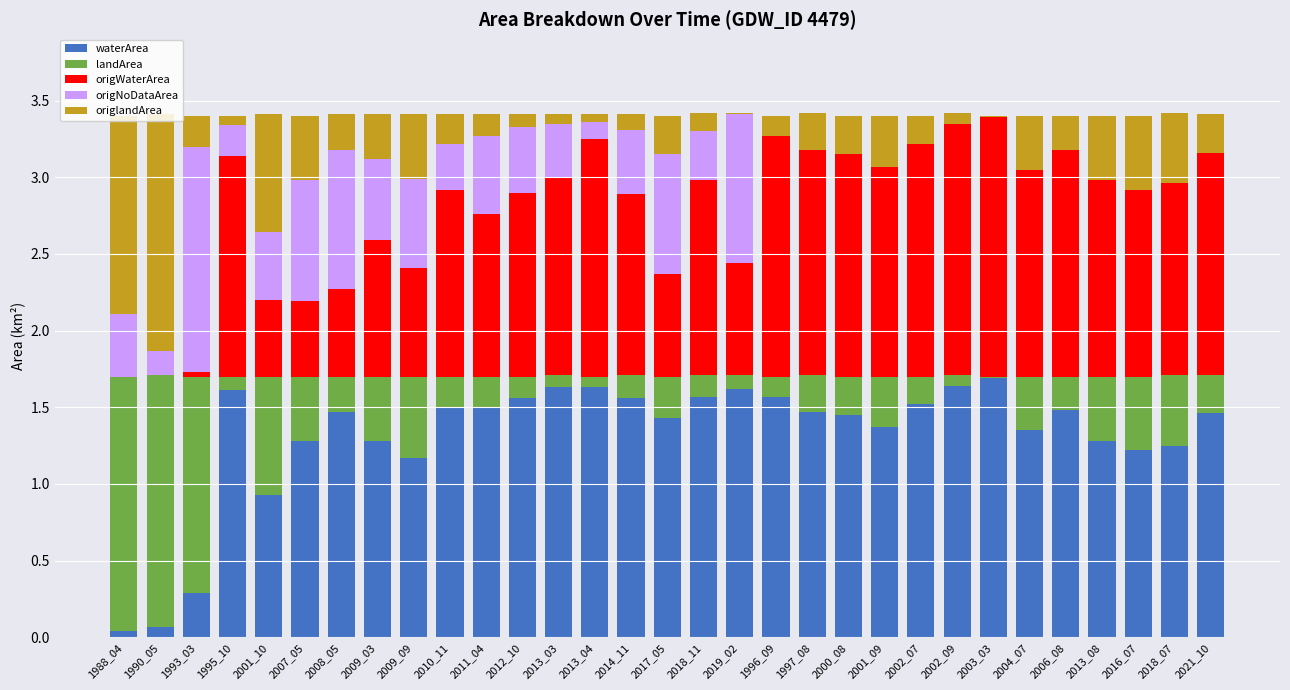

Is it true that waterArea equals 1.4 at 2004_07?

True